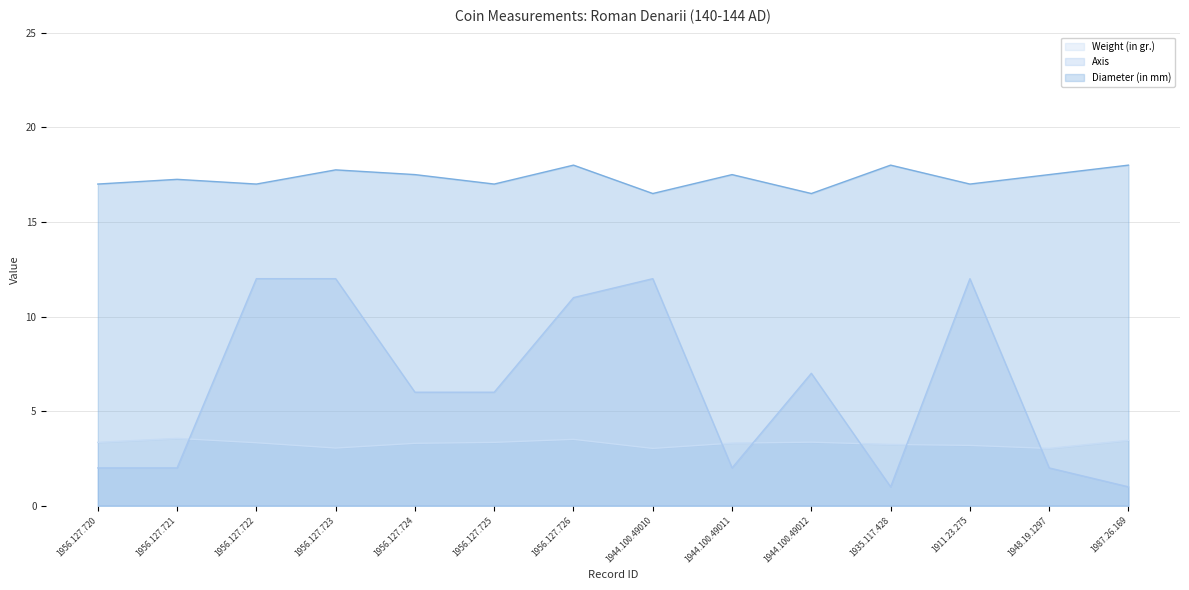

What is the label of the 7th point from the right?

1944.100.49010